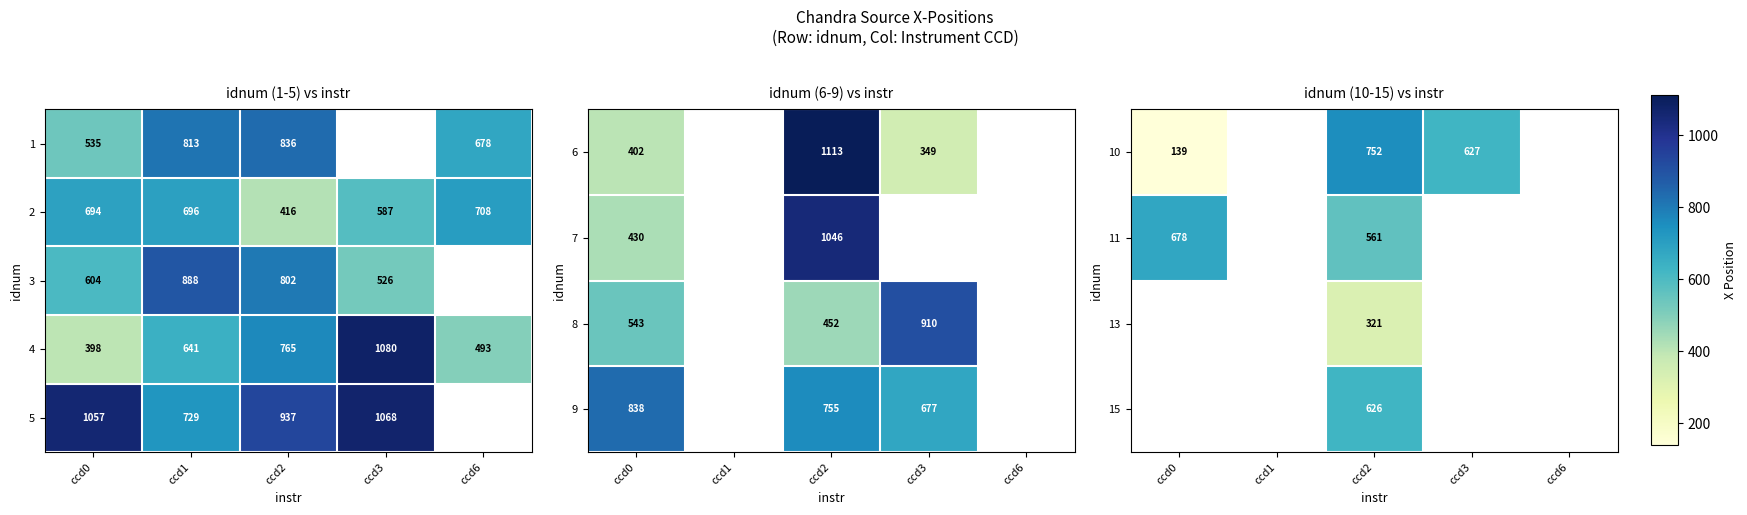

Which category has the lowest value in the 13 series?

ccd0